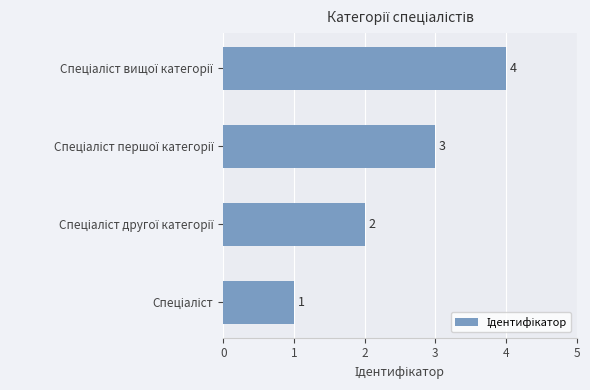

Count the values in the range 2 to 4.

3